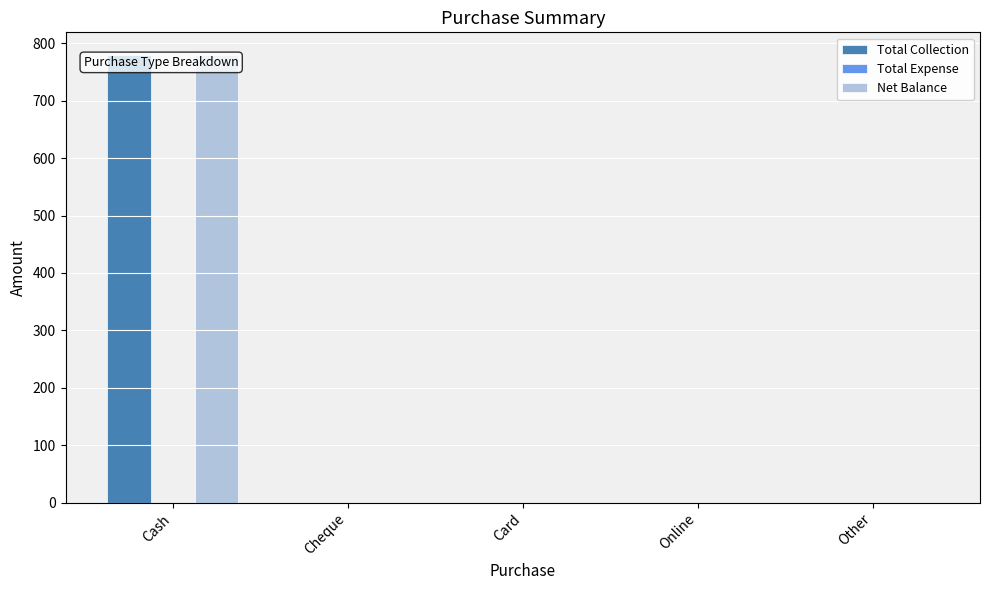

At which category is the sum across all series the highest?

Cash